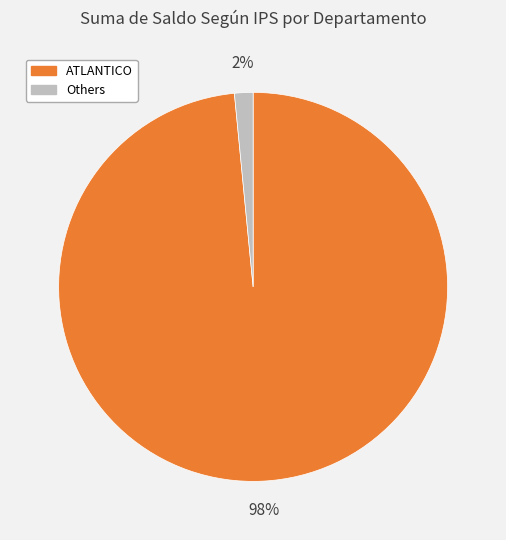

Is there any slice that represents more than half of the pie?

Yes